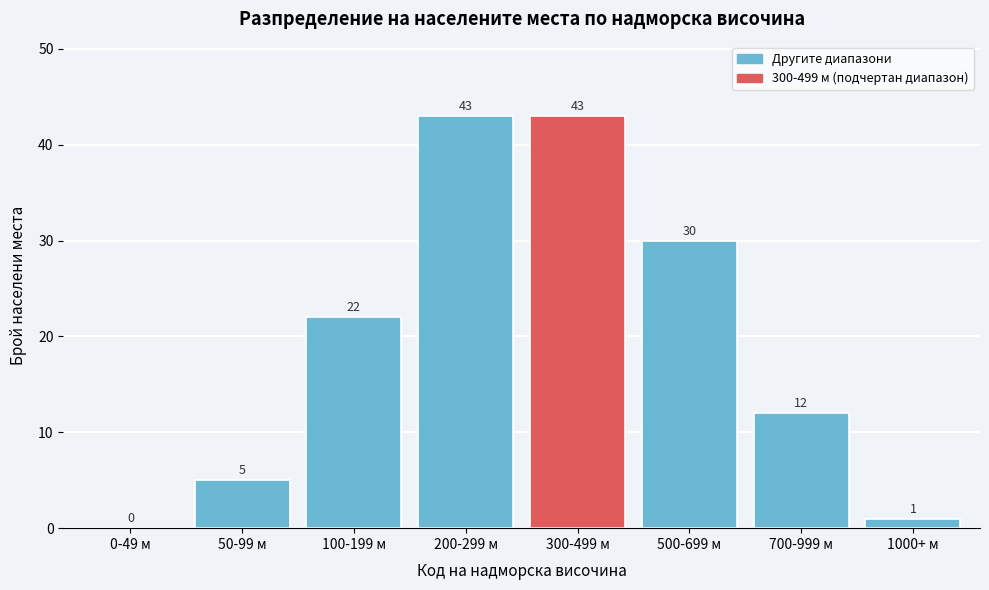

Reading right to left, what are all the values shown in this chart?

1000+ м=1	700-999 м=12	500-699 м=30	300-499 м=43	200-299 м=43	100-199 м=22	50-99 м=5	0-49 м=0